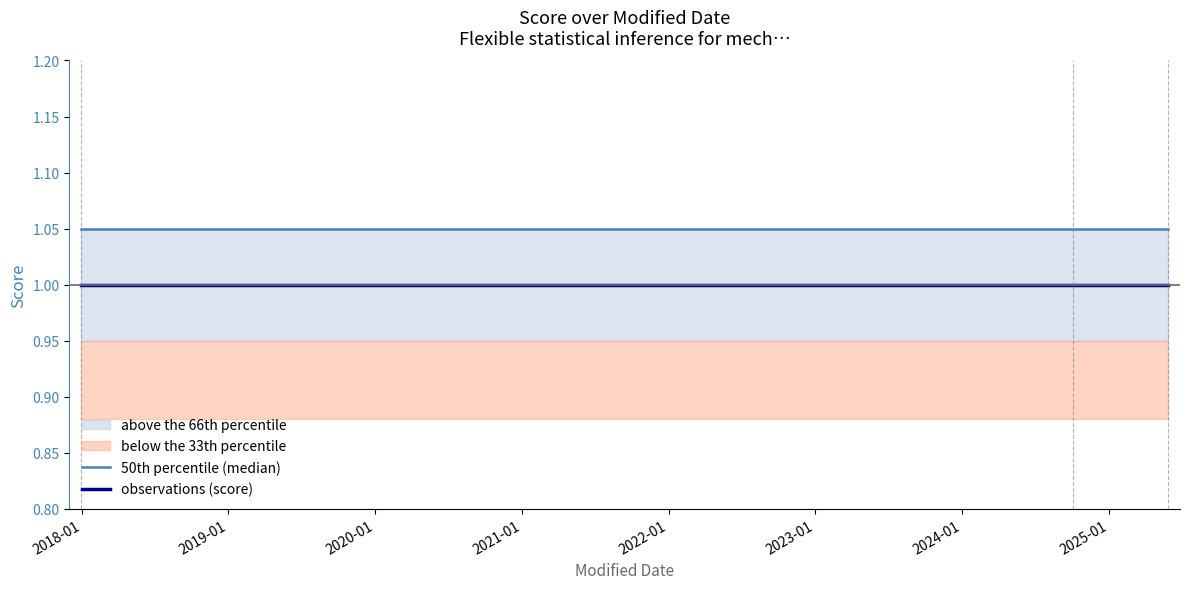

Does the chart have visible grid lines?

No